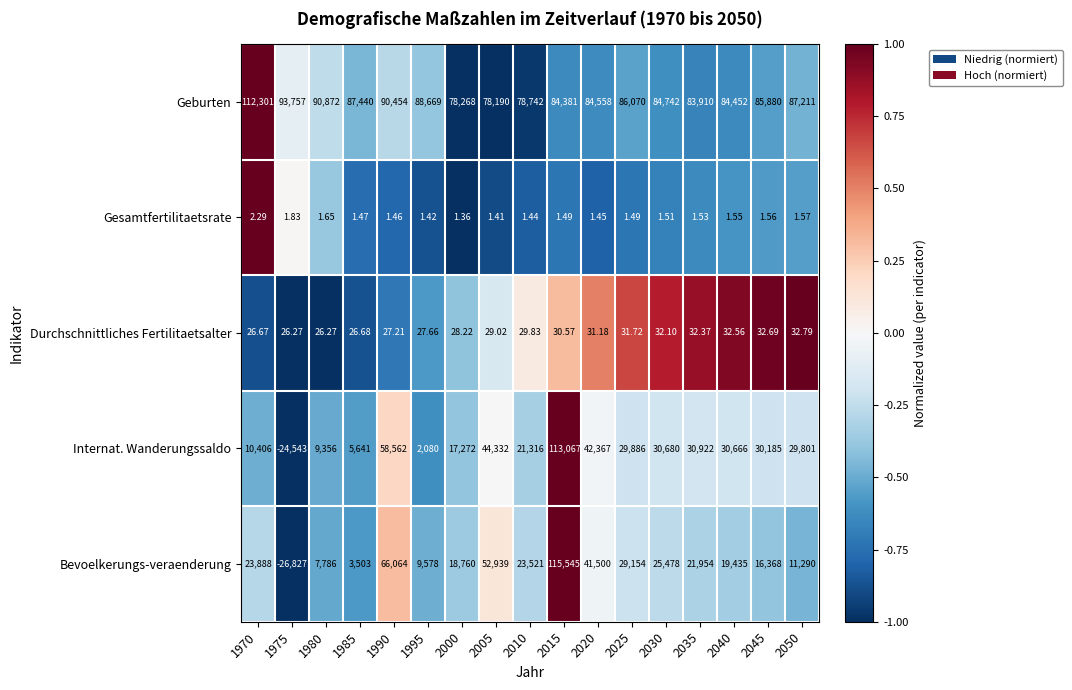

At which category is the sum across all series the highest?

2015